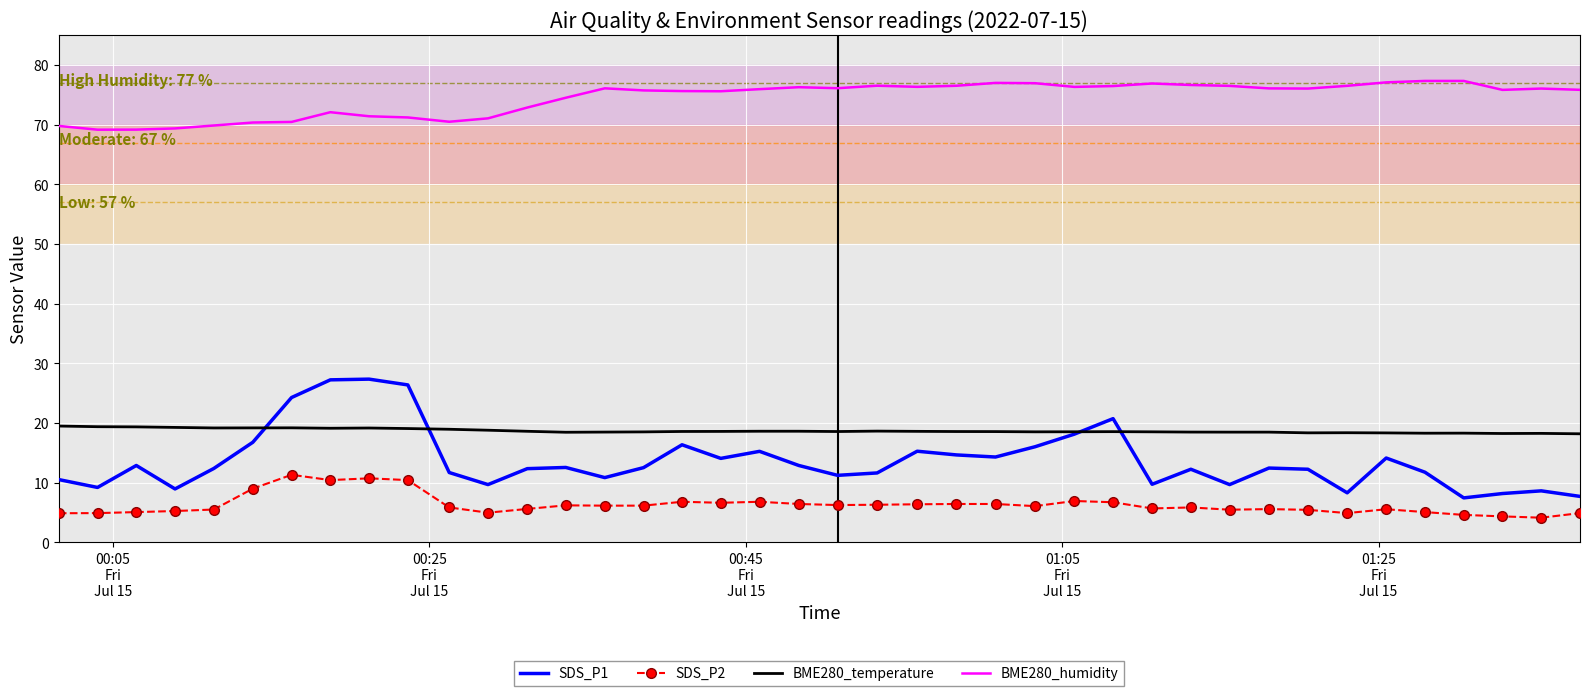

What is the smallest value displayed?

4.1